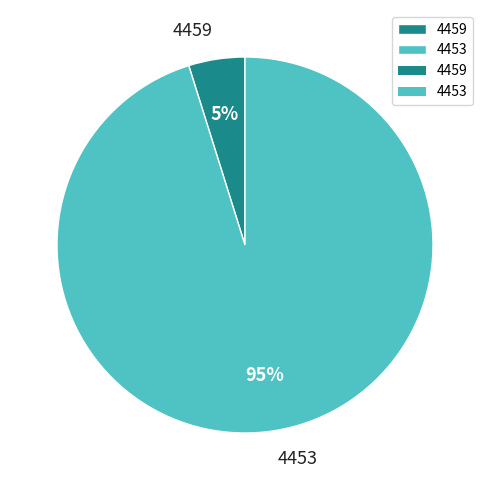

Which slice is the largest?

4453